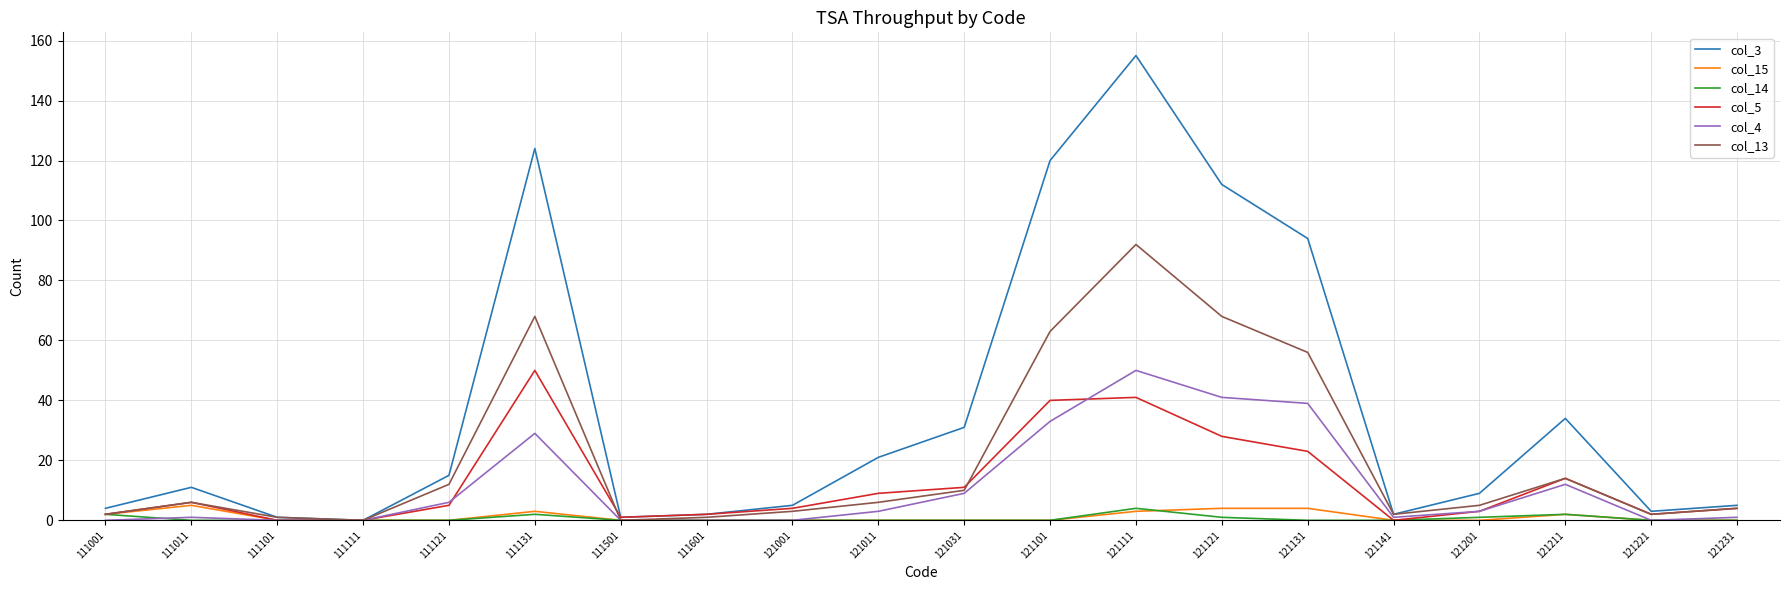

What is the spread (max minus min) of values at 111121?

15